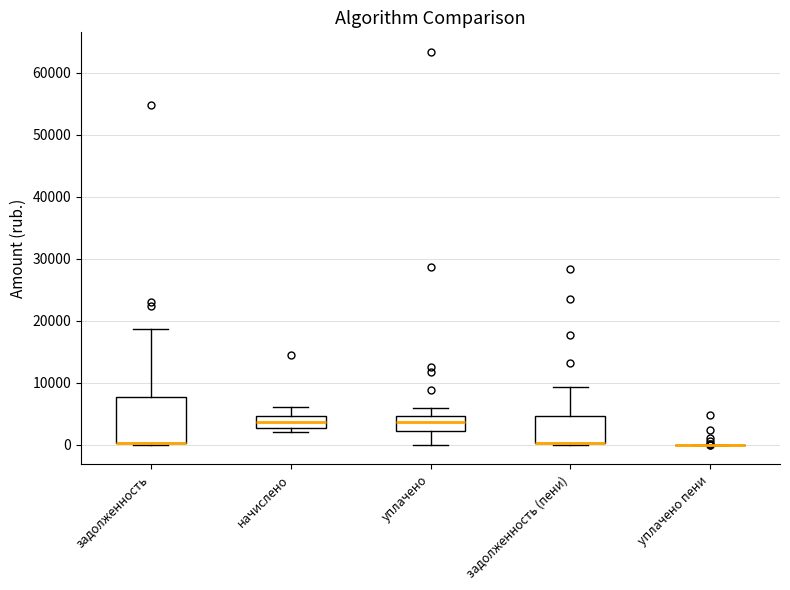

Comparing the boxes themselves (not the whiskers), which one is the tallest?

задолженность